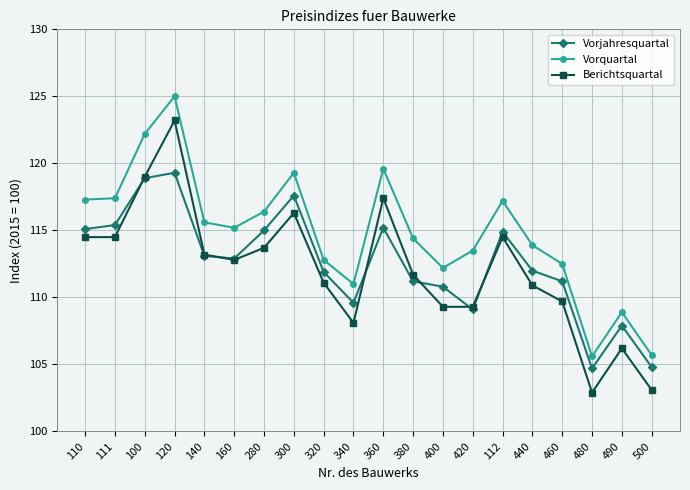

True or false: Berichtsquartal and Vorquartal cross at least once.

False